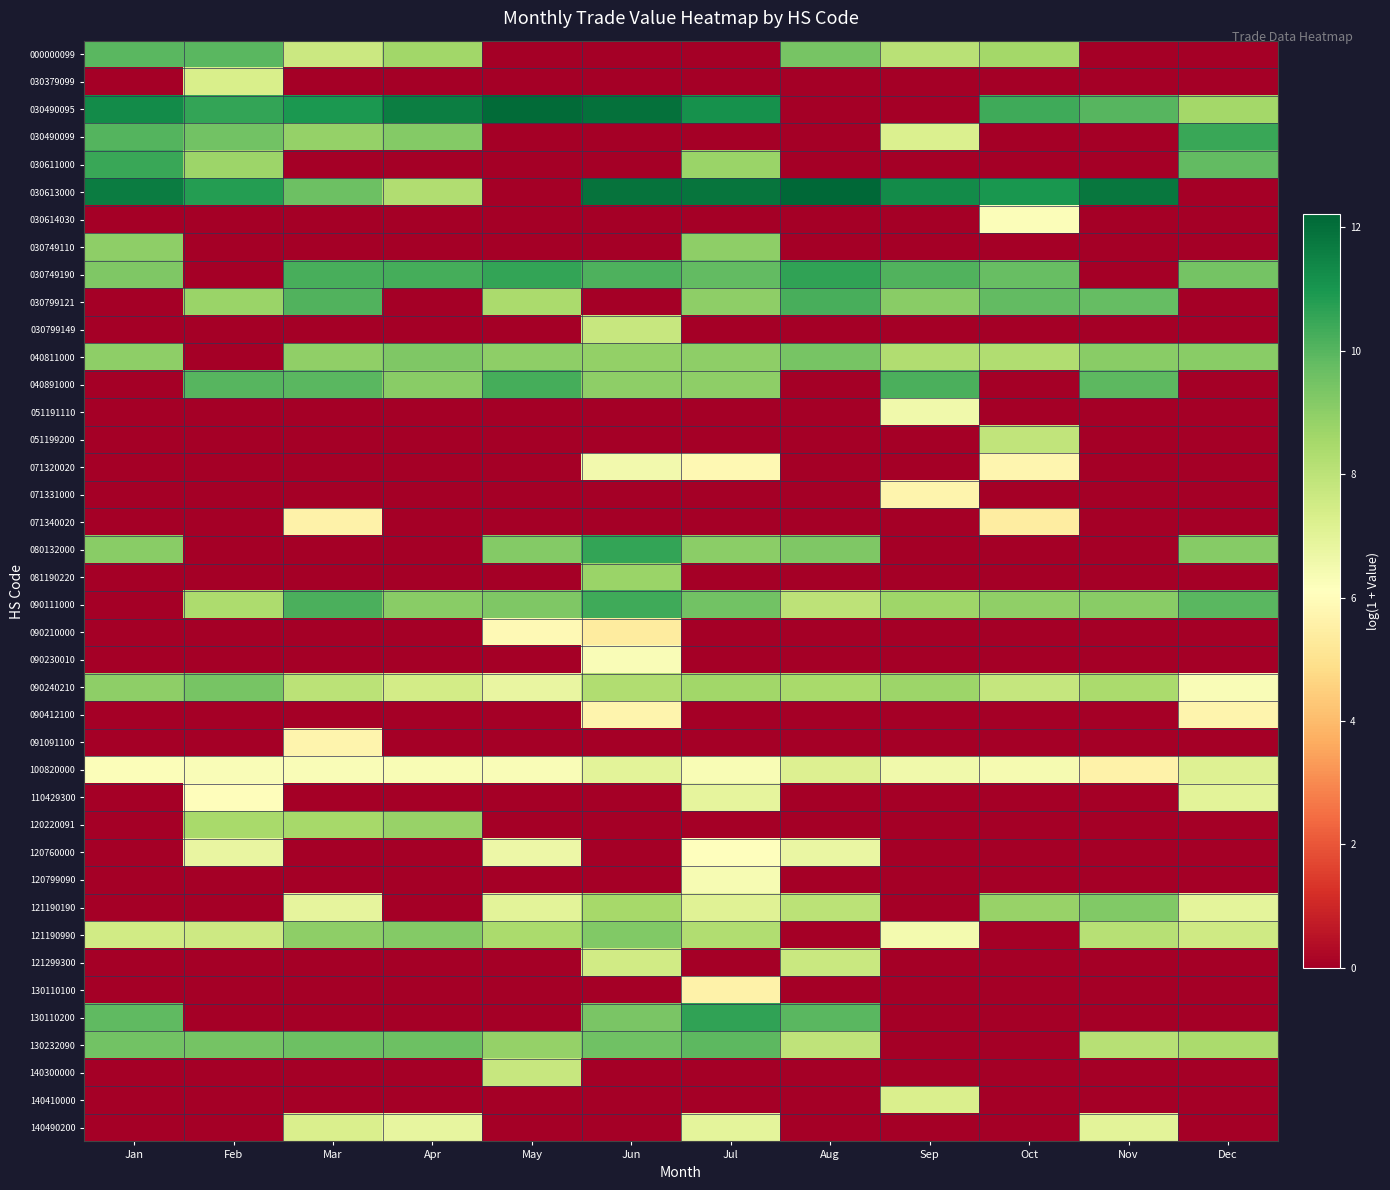

At Mar, list the series in order from smallest to largest.

030379099, 030611000, 030614030, 030749110, 030799149, 051191110, 051199200, 071320020, 071331000, 080132000, 081190220, 090210000, 090230010, 090412100, 110429300, 120760000, 120799090, 121299300, 130110100, 130110200, 140300000, 140410000, 071340020, 091091100, 100820000, 121190190, 140490200, 000000099, 090240210, 120220091, 030490099, 040811000, 121190990, 030613000, 130232090, 040891000, 030799121, 090111000, 030749190, 030490095